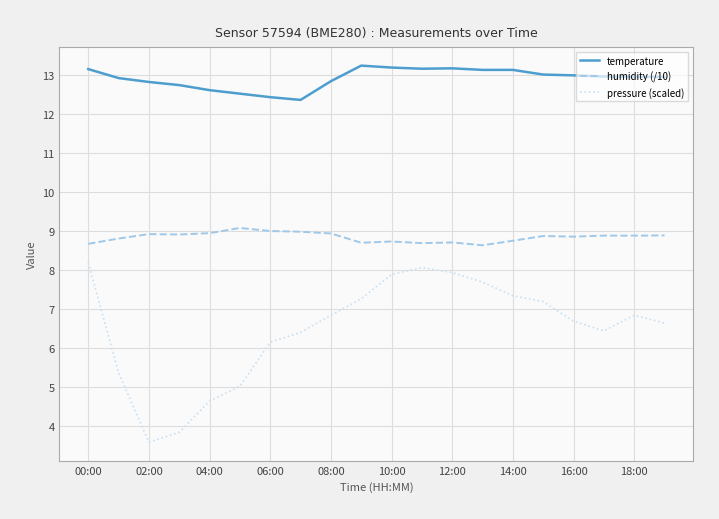

True or false: temperature and humidity (/10) intersect in this chart.

False